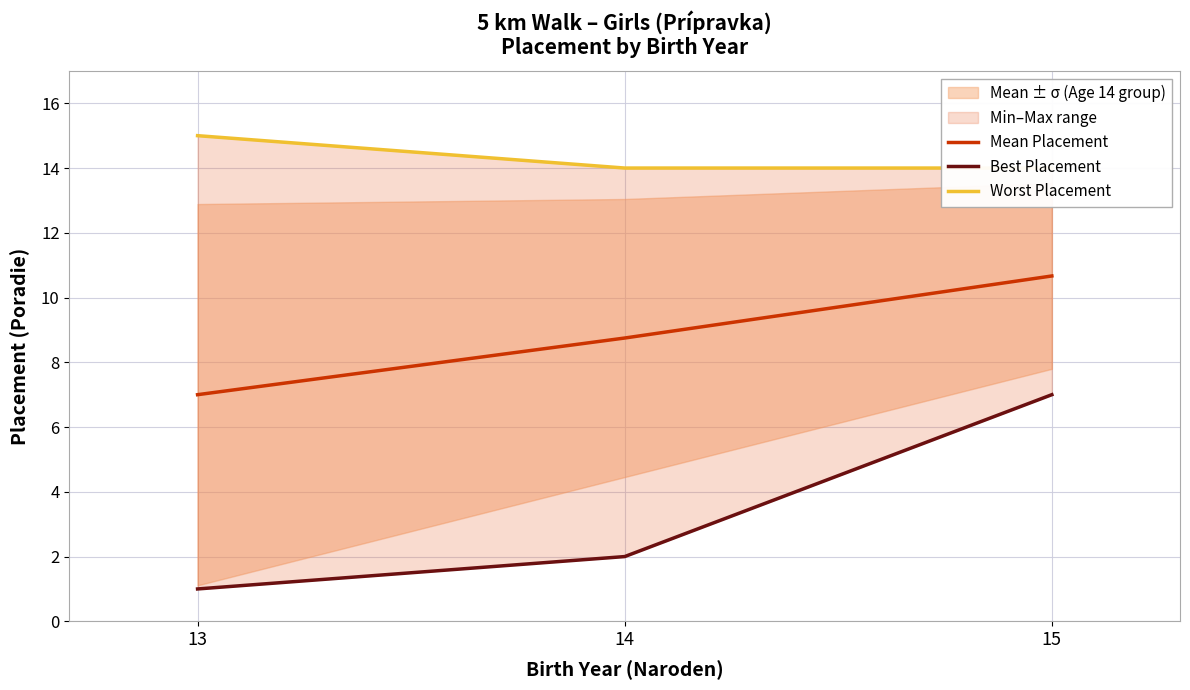

True or false: Worst Placement has a value of 15.0 at 13.

True